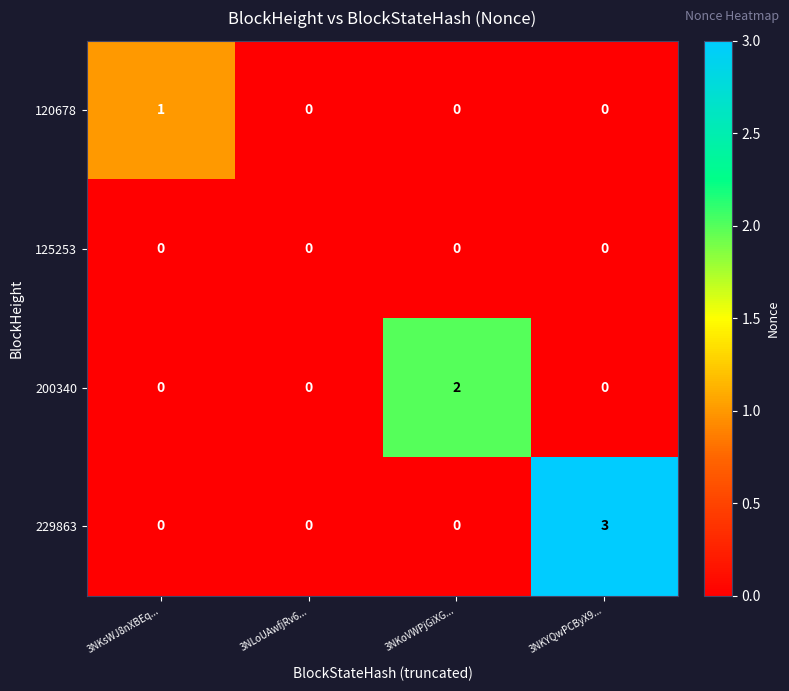

The value of 125253 at 3NKsWJ8nXBEq... is 0. True or false?

True